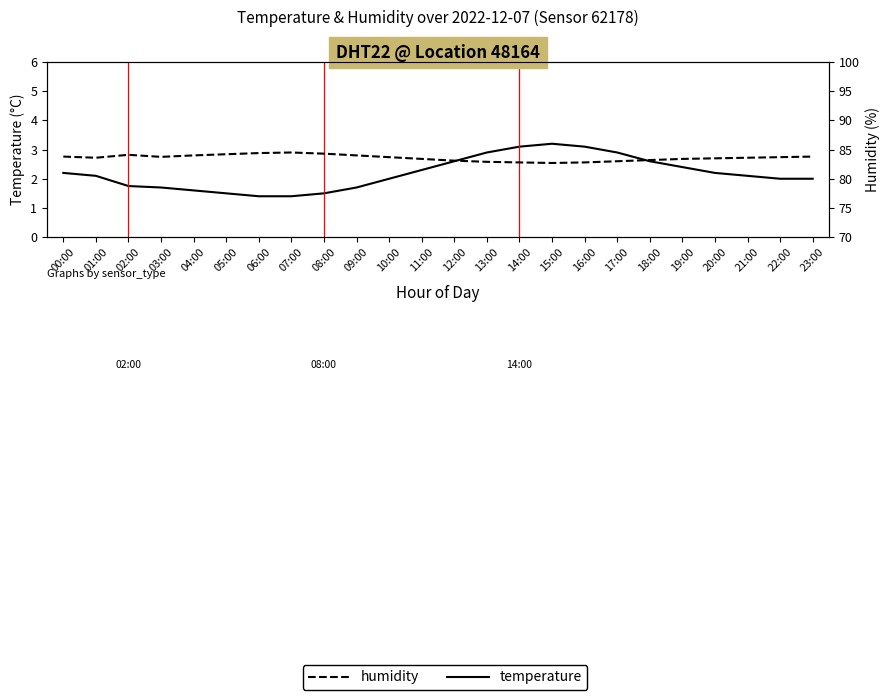

True or false: temperature has more than 2 interior local peaks.

False